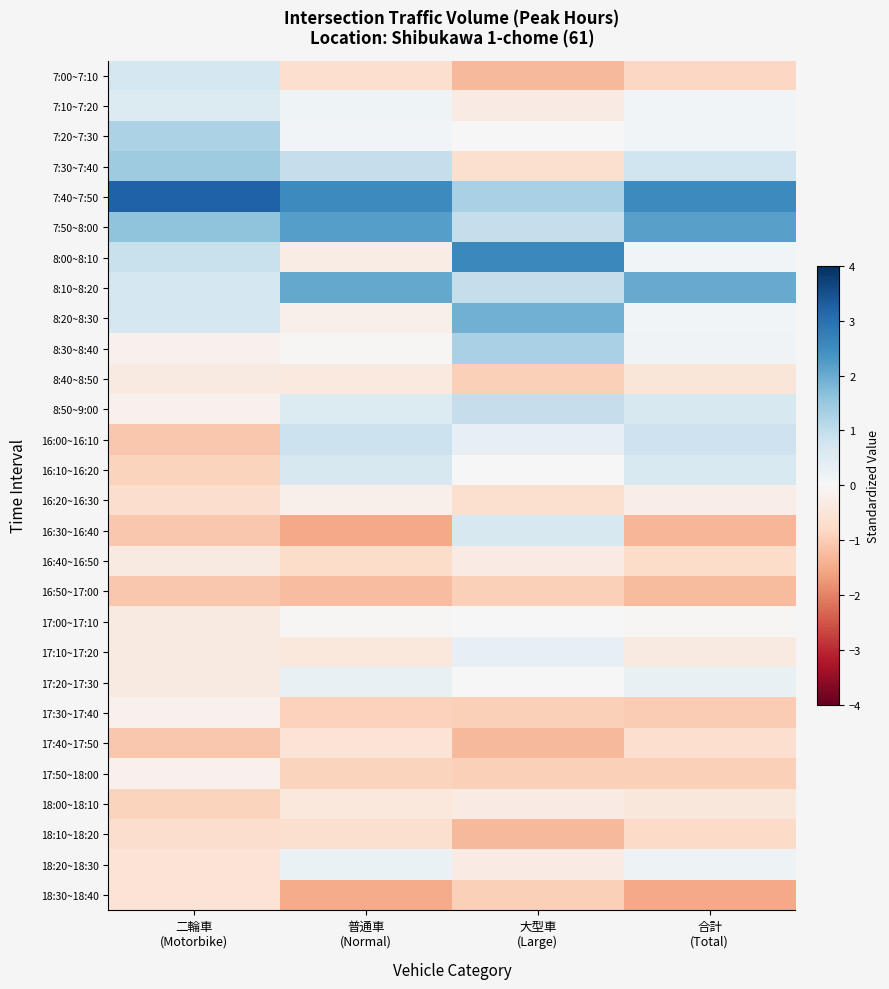

How many categories are shown in the chart?

4